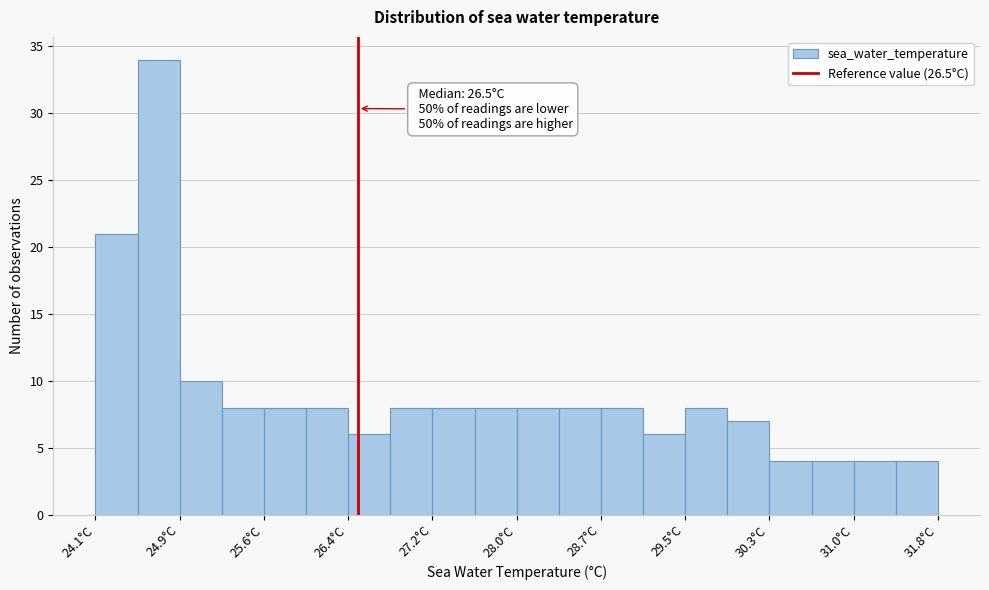

Around what value on the x-axis is the tallest bar? Give the approximate position of its centre, as read against the axis.

24.7